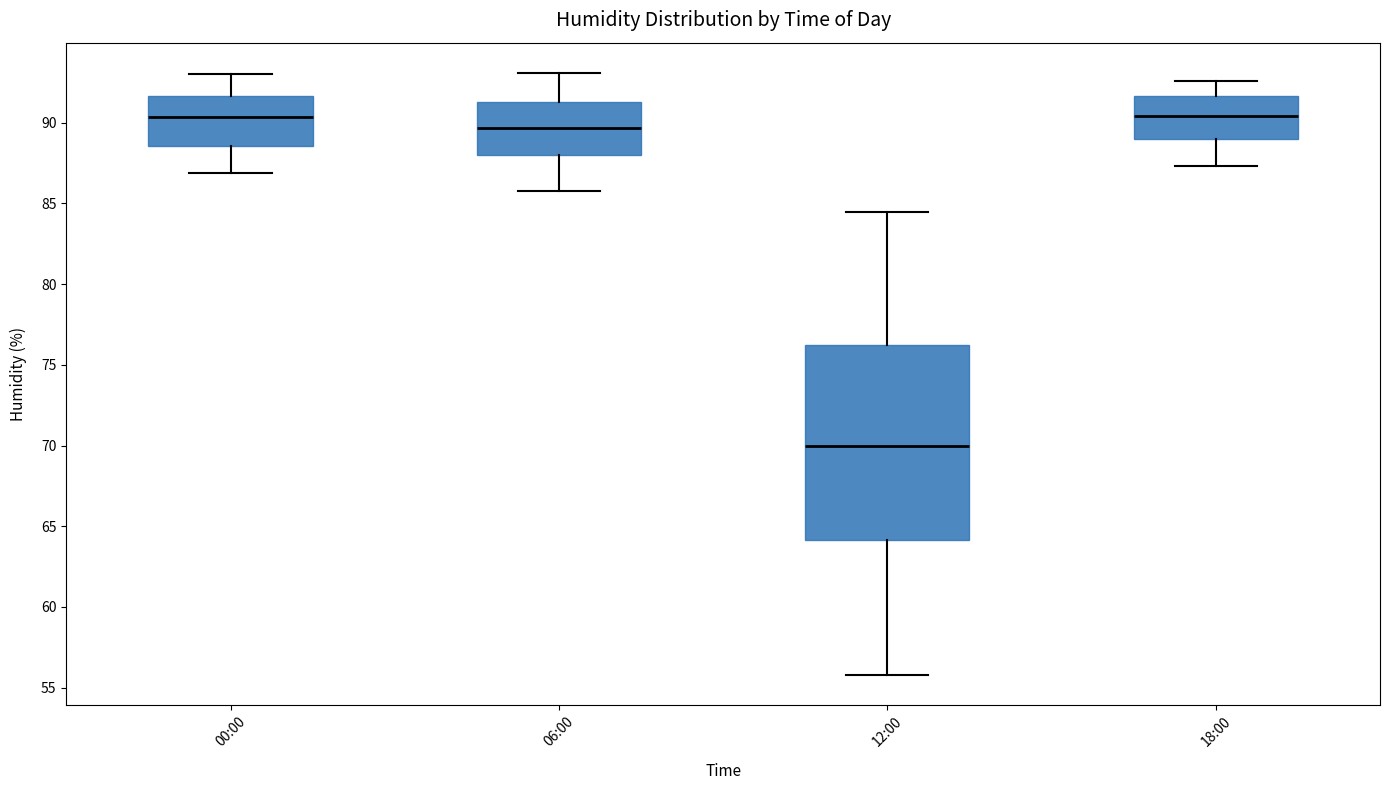

Comparing the boxes themselves (not the whiskers), which one is the tallest?

12:00